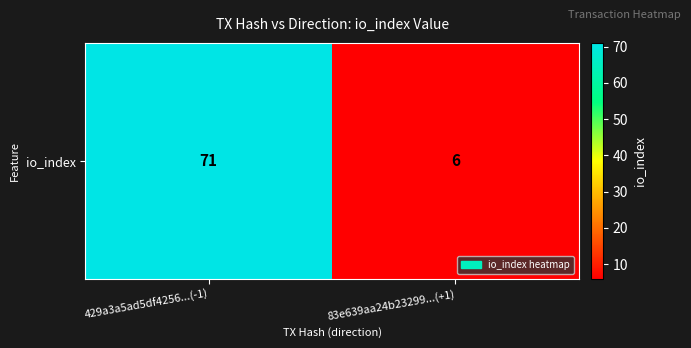

Which has a higher value, 429a3a5ad5df4256...(-1) or 83e639aa24b23299...(+1)?

429a3a5ad5df4256...(-1)